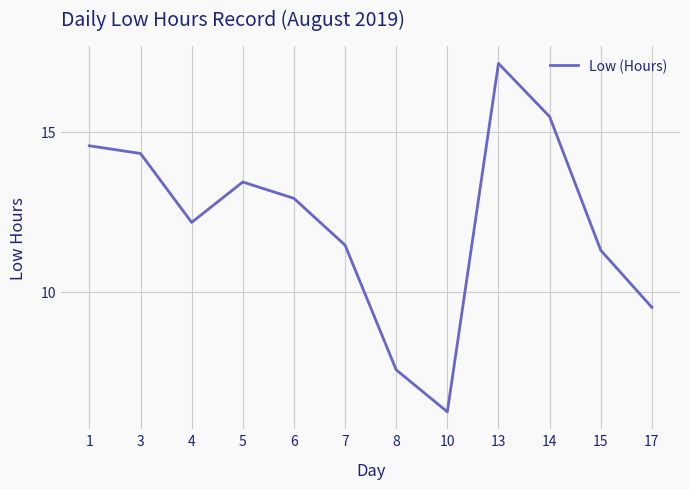

What is the ratio of the value at 6 to the value at 1?

0.9